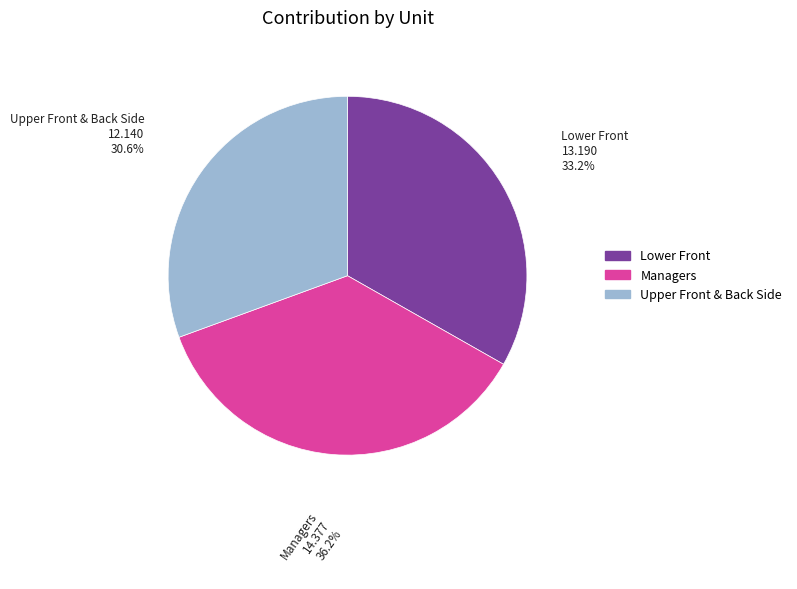

Count the number of slices in the pie.

3